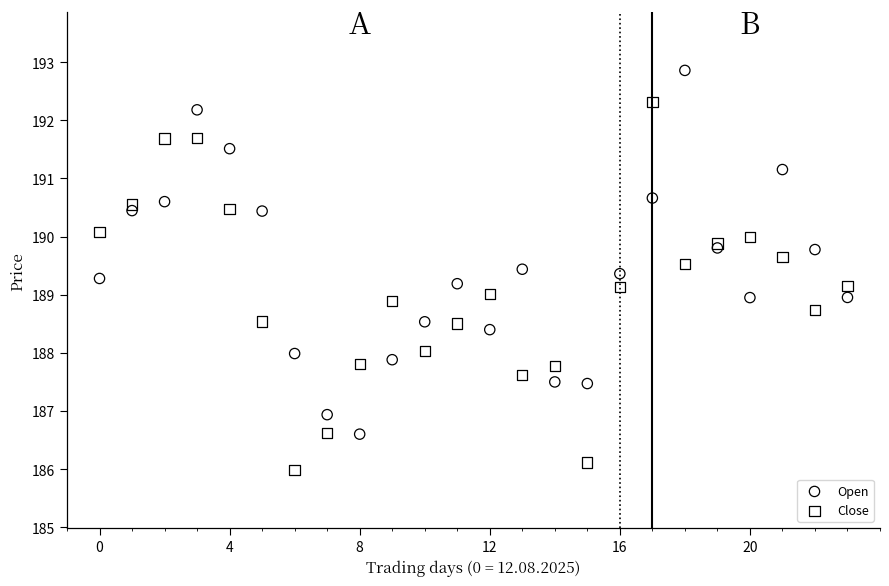

Which series reaches the maximum Y coordinate?

Open